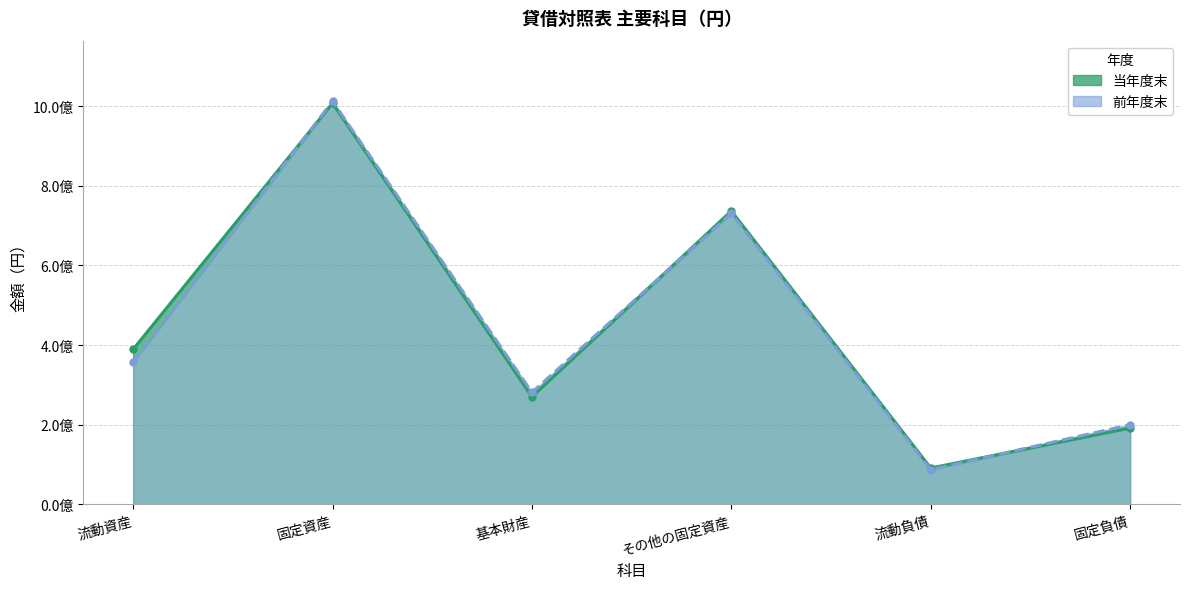

True or false: 前年度末 has a value of 281465073 at 基本財産.

True